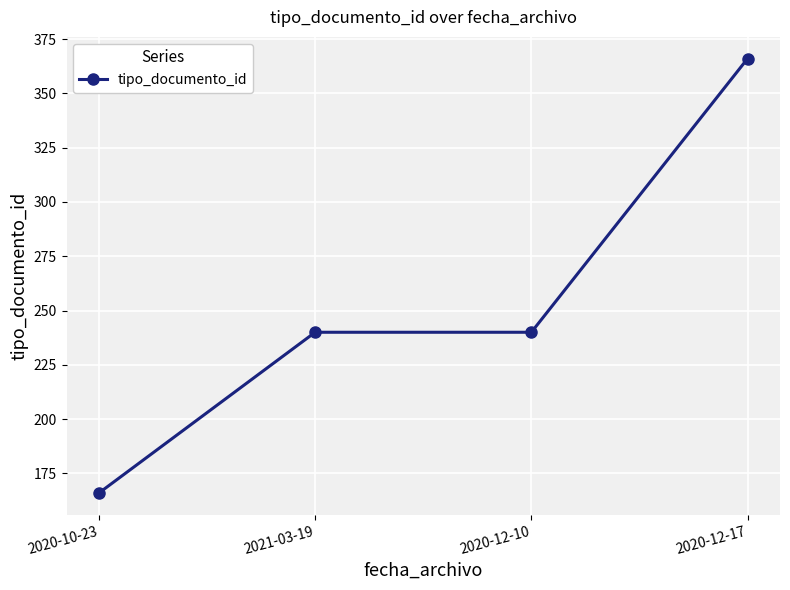

What is the label of the 3rd point from the left?

2020-12-10